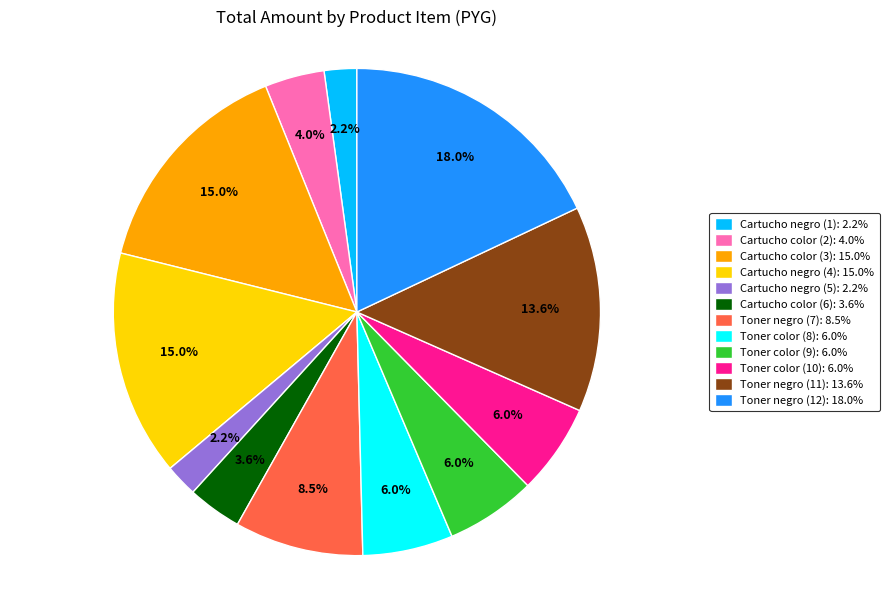

What percentage is NOT represented by Toner negro (11): 13.6%?

86.4%